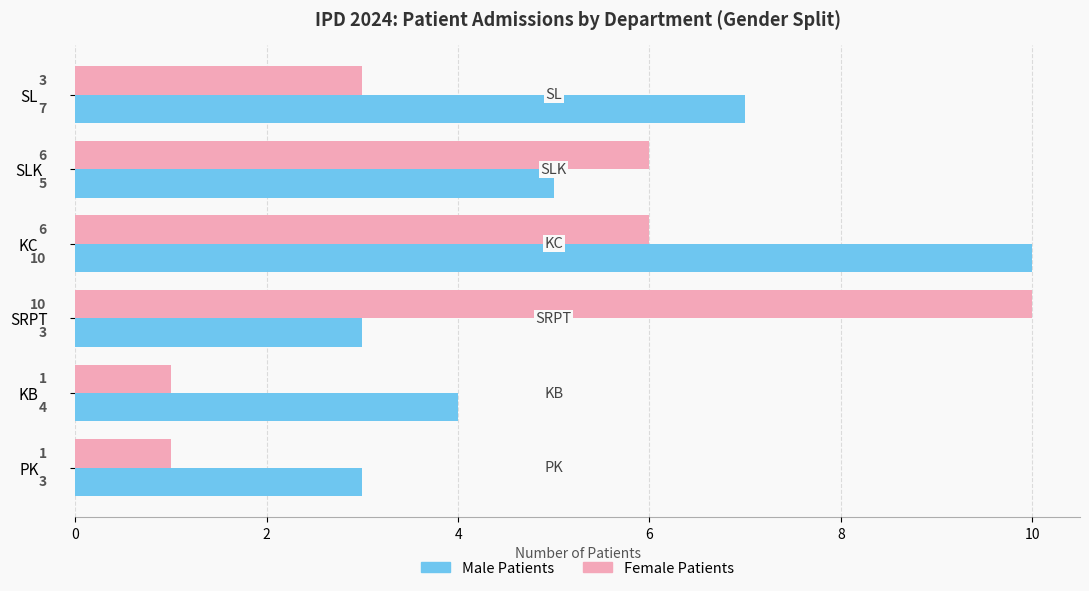

Which series has the largest total across all categories?

Male Patients